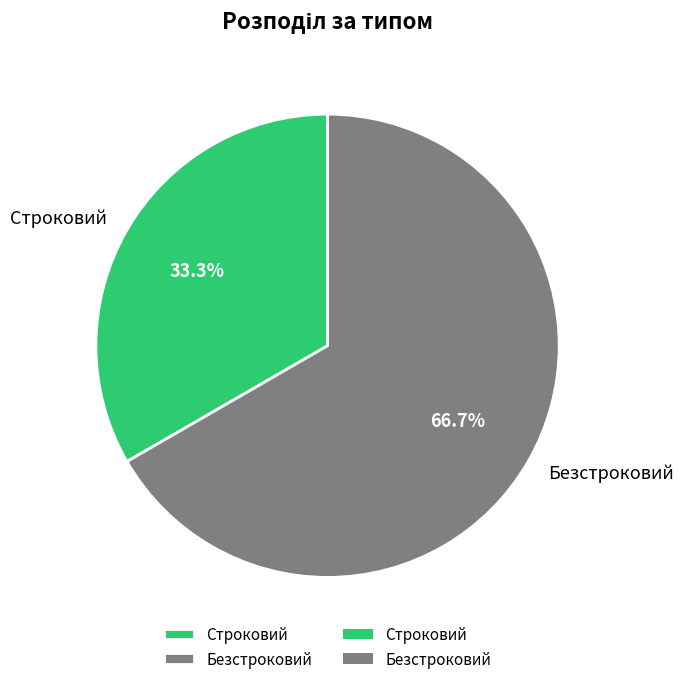

What percentage is the Строковий slice, to the nearest percent?

33%